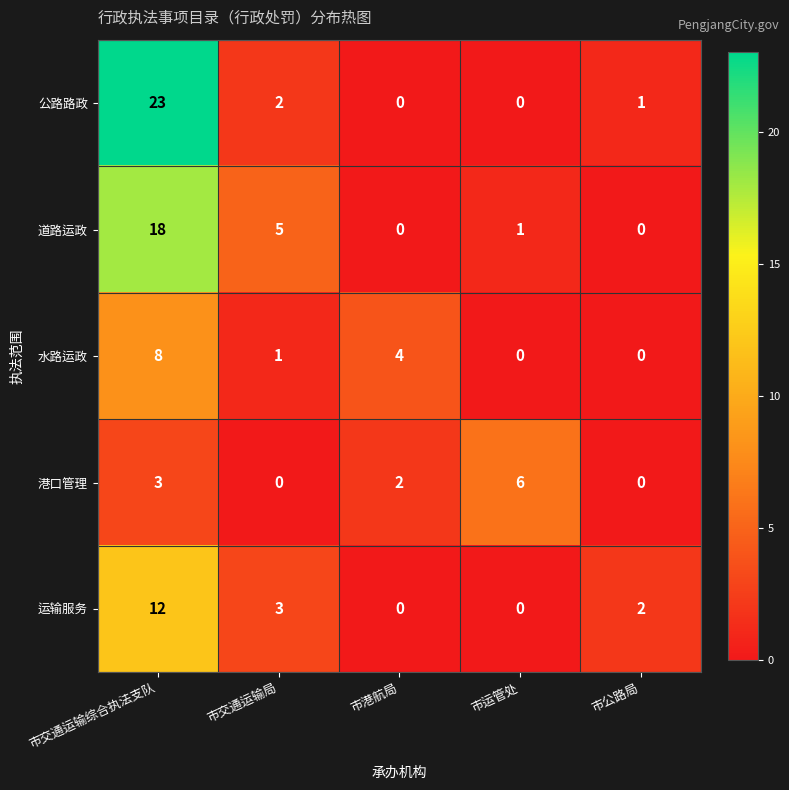

What is the difference between the maximum and minimum values in the 道路运政 series?

18